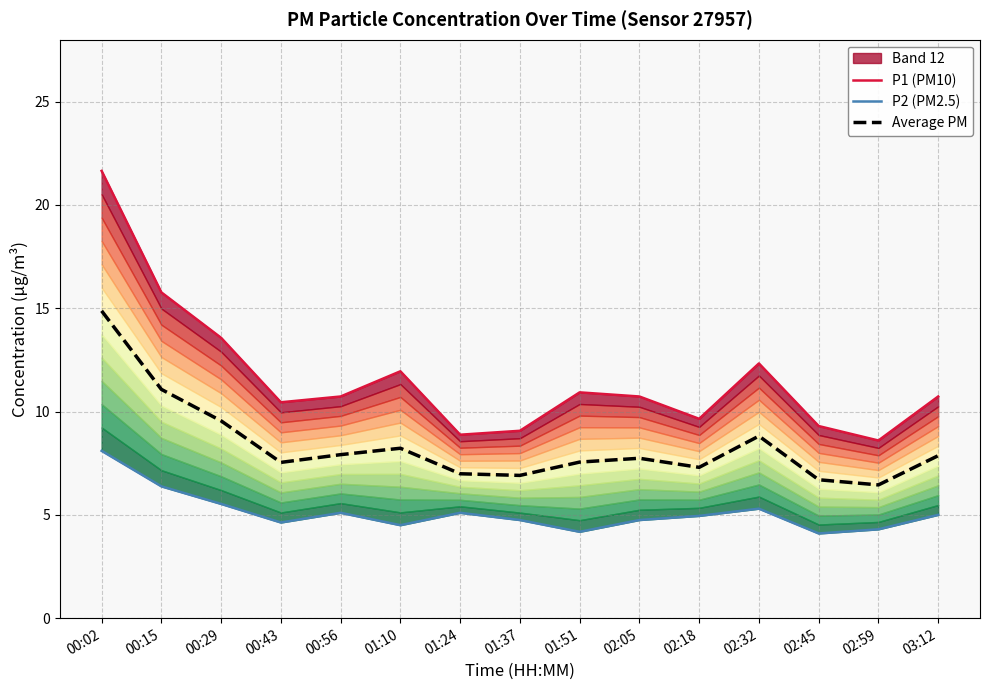

How many lines are shown in the chart?

3